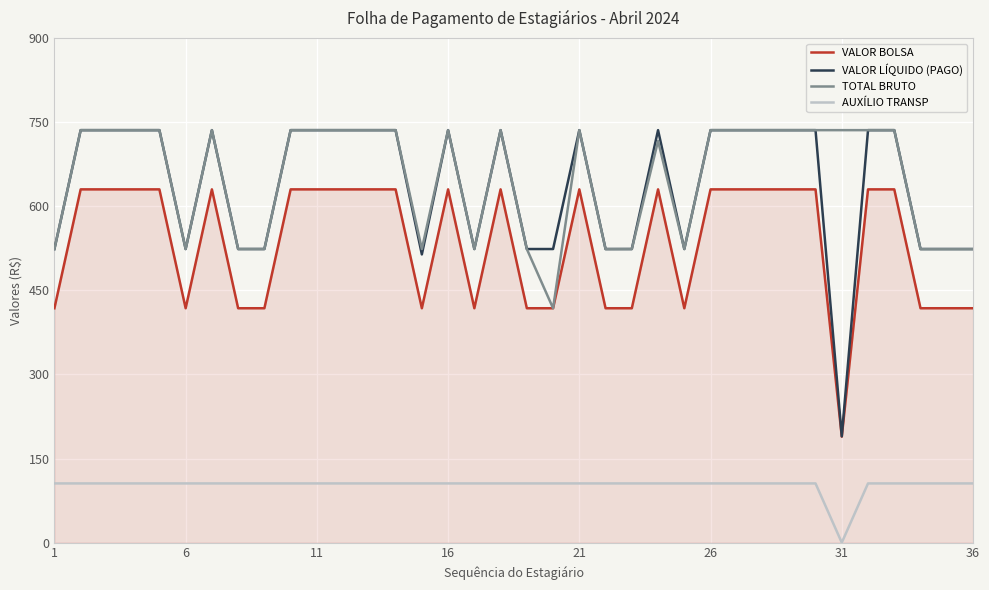

Which series has the widest spread of values?

VALOR LÍQUIDO (PAGO)